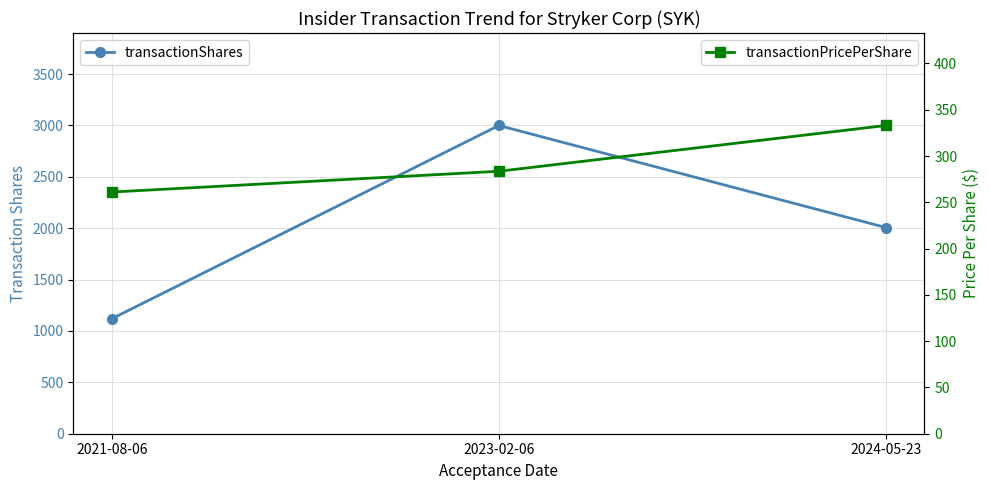

Is the value of transactionPricePerShare at 2023-02-06 greater than the value of transactionShares at 2024-05-23?

No